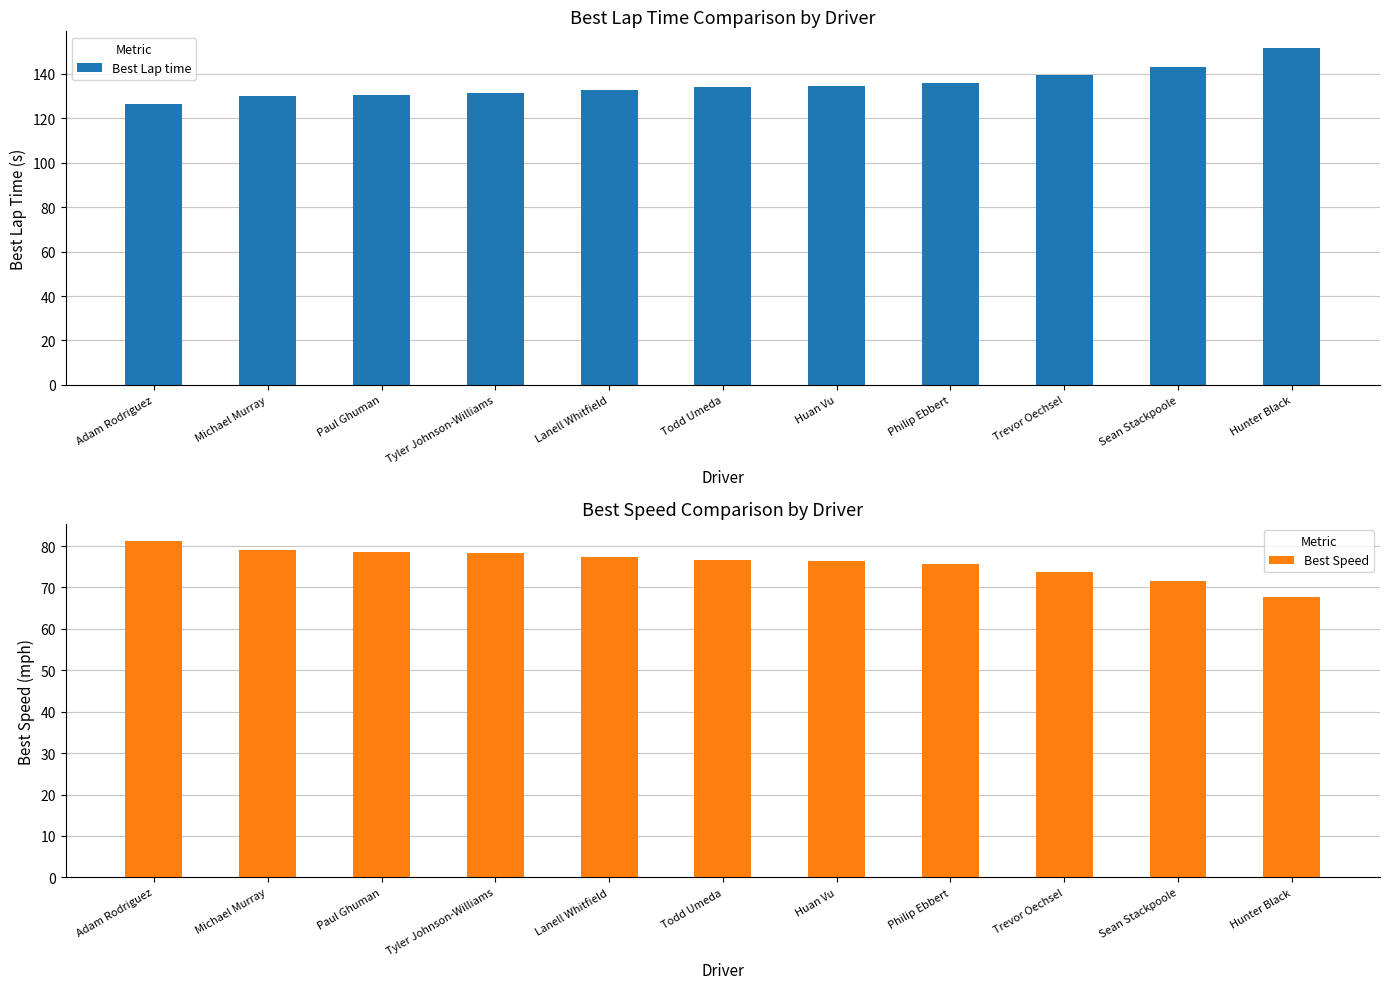

What is the sum of all Best Speed values?

835.8